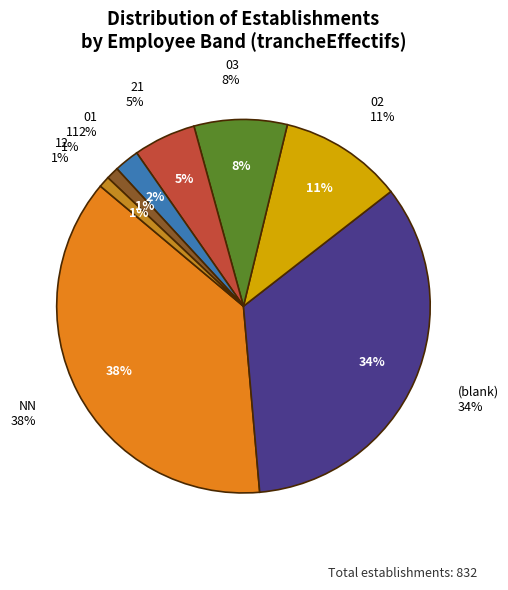

True or false: 32 accounts for 1% of the total.

True